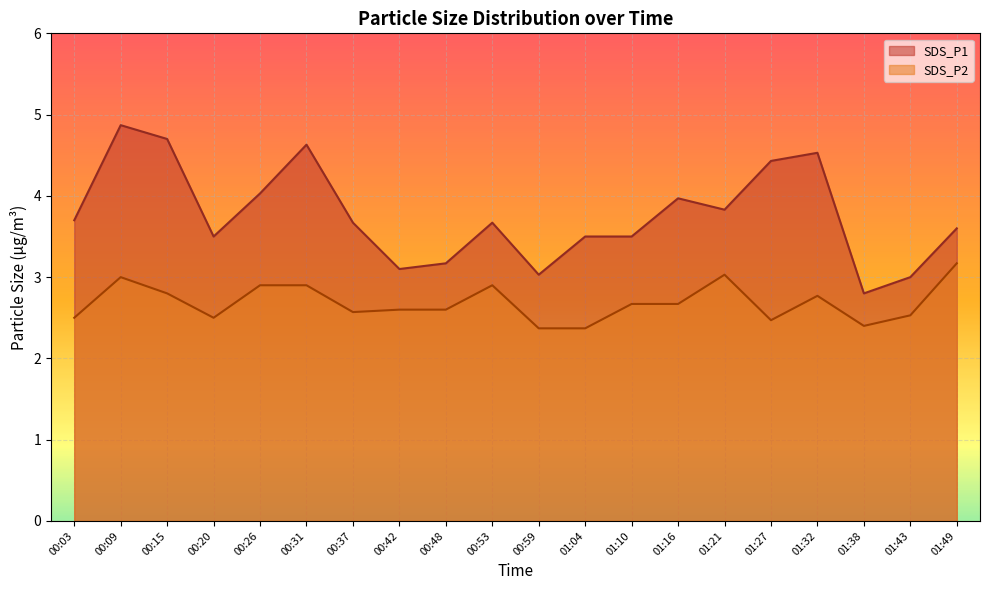

Rank the series at 00:15 from lowest to highest value.

SDS_P2, SDS_P1